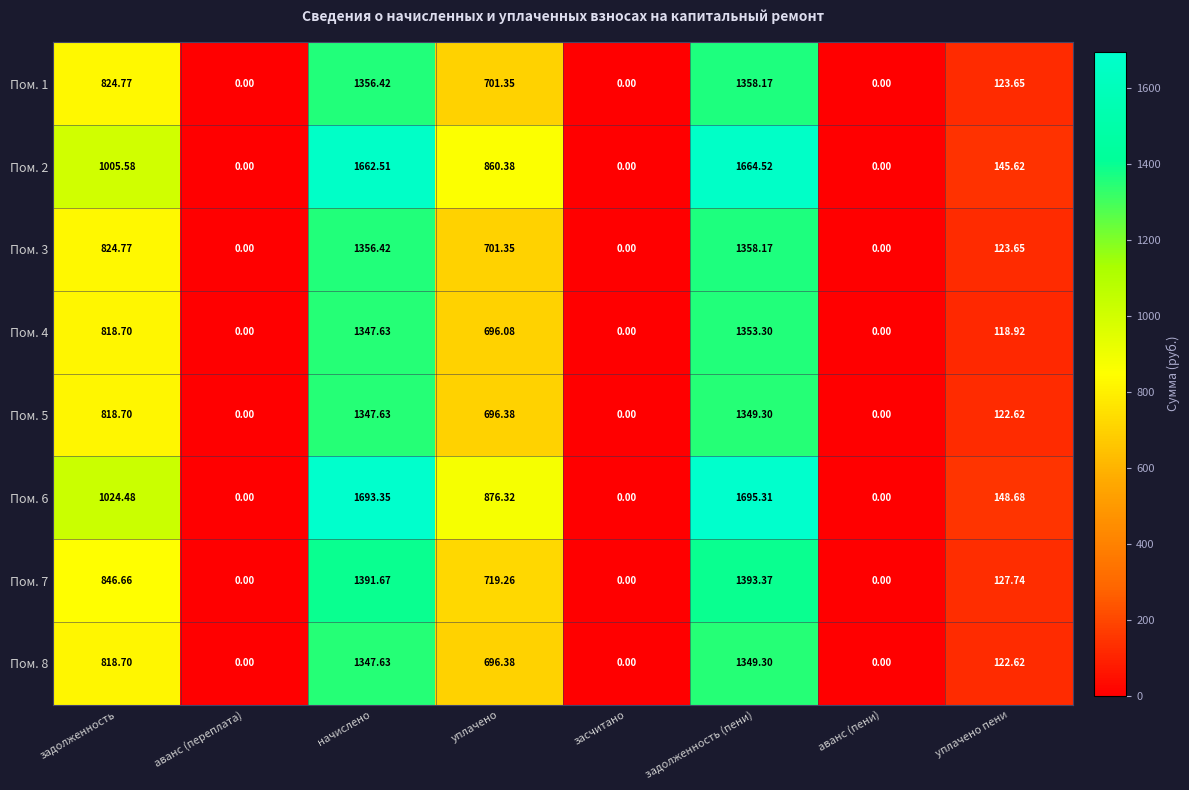

Is the value of Пом. 5 at задолженность (пени) greater than the value of Пом. 1 at засчитано?

Yes